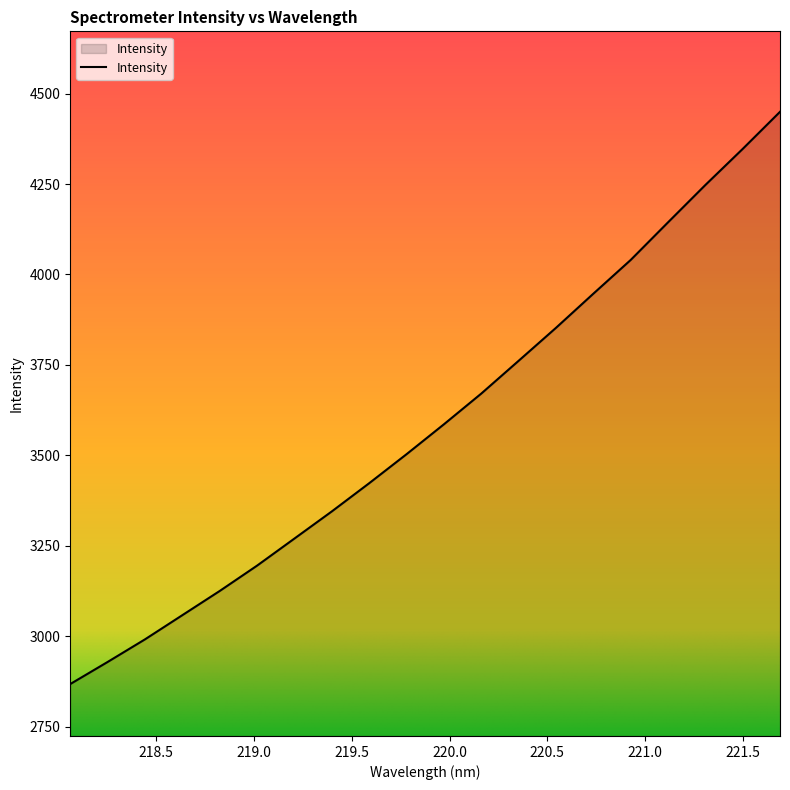

What is the smallest value displayed?

2867.4